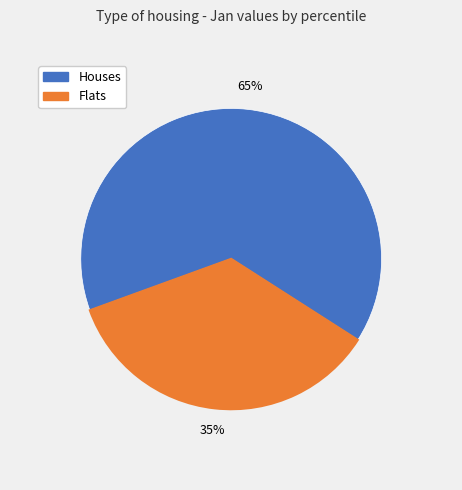

Is there a majority slice in this chart?

Yes